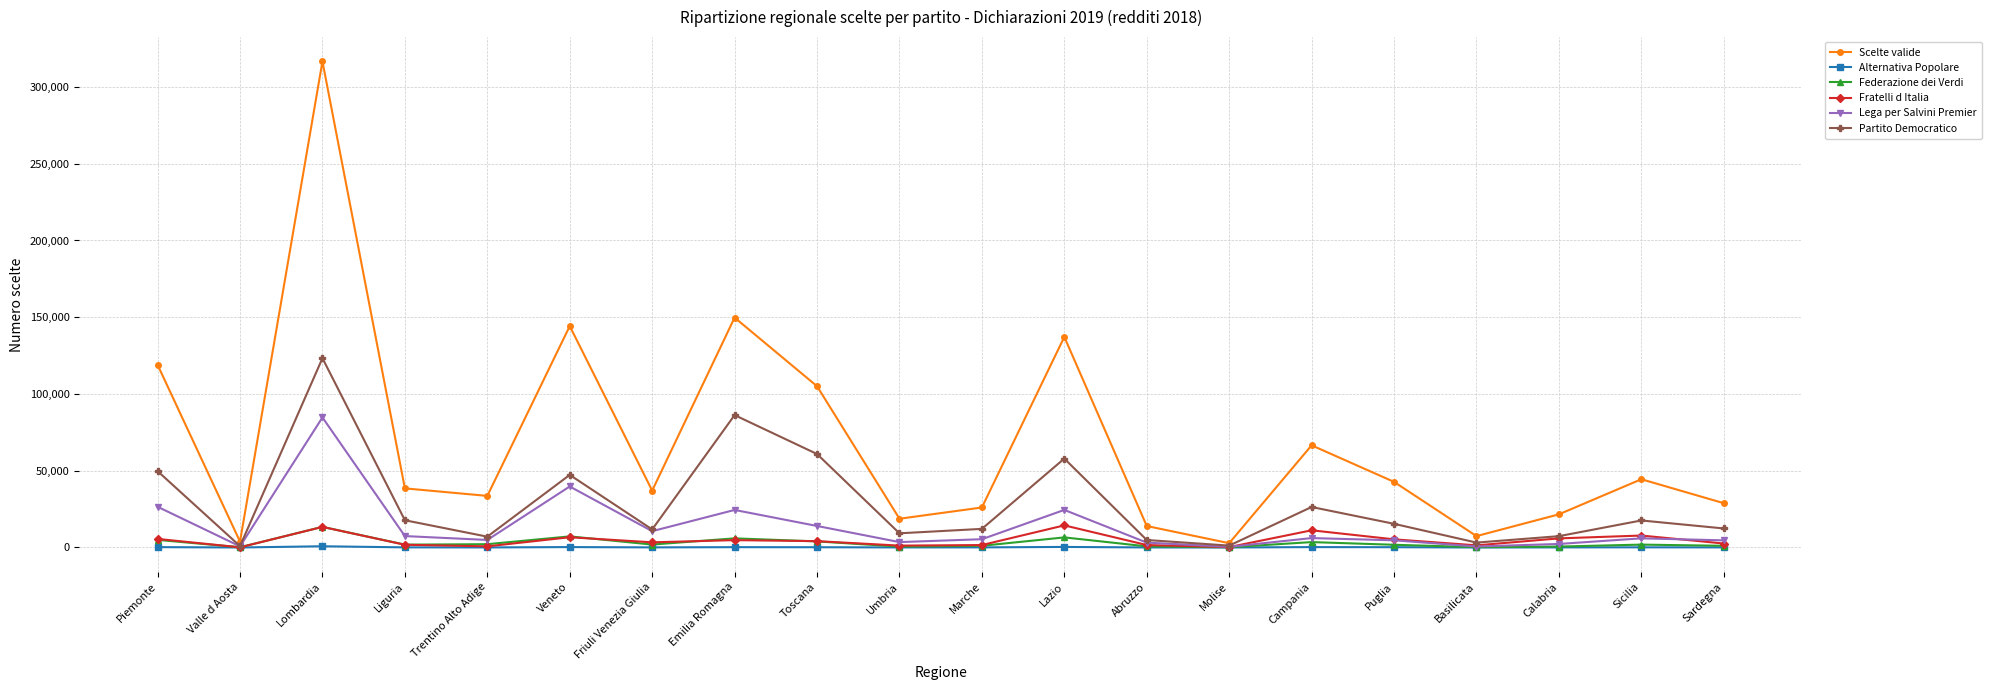

Where does the Scelte valide series first go above 38515?

Piemonte